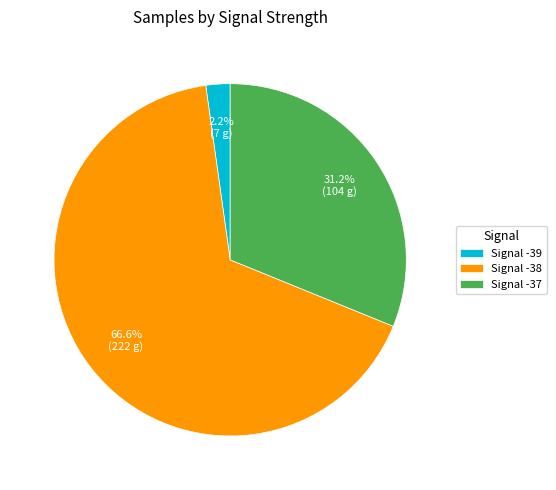

What is the majority slice?

Signal -38